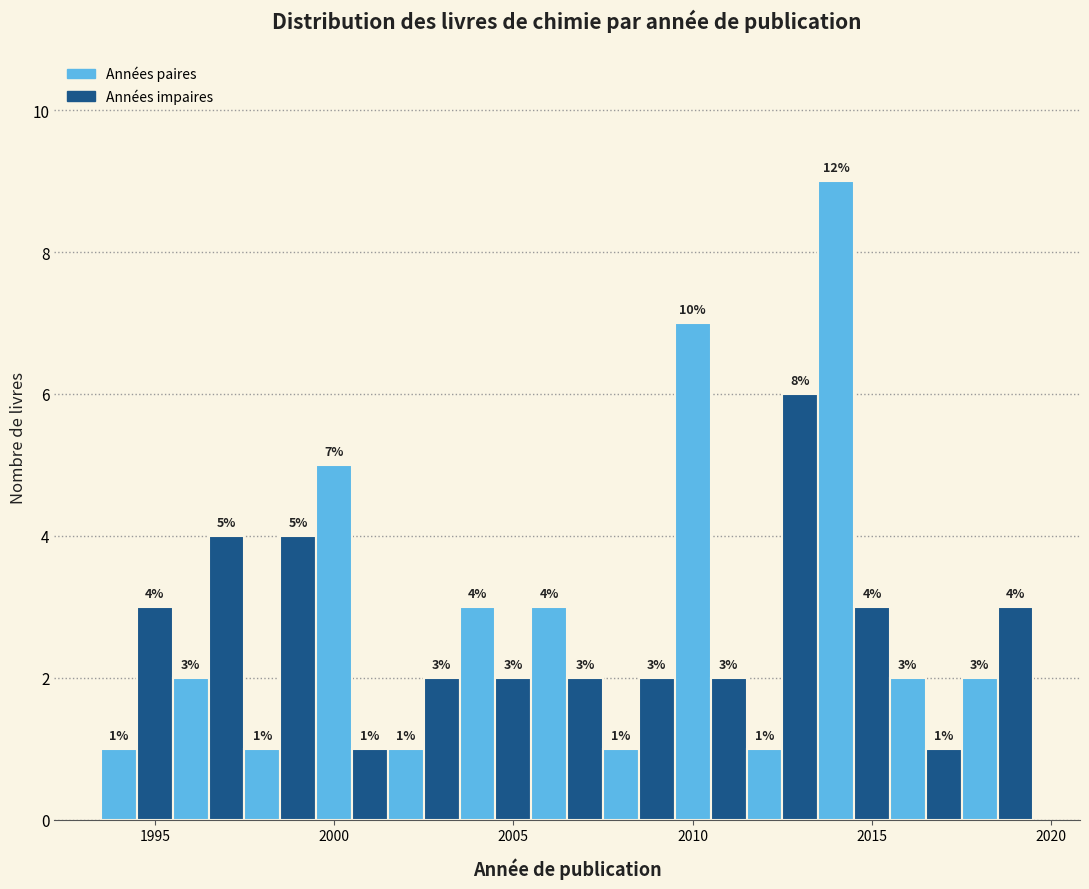

Around what value on the x-axis is the tallest bar? Give the approximate position of its centre, as read against the axis.

2014.0